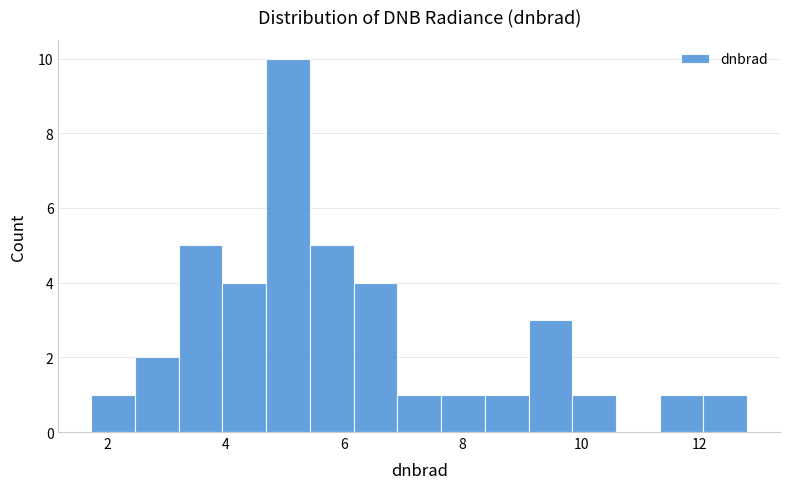

Read against the x-axis, roughly where is the centre of the tallest bar?

5.0